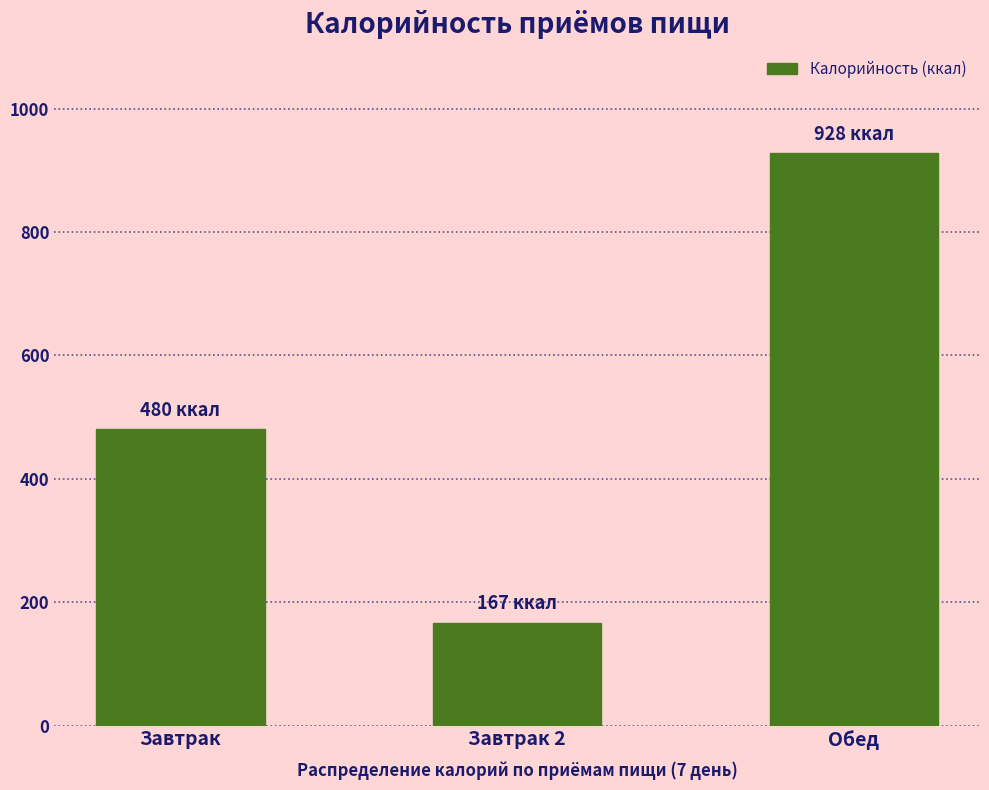

Reading right to left, list all the values displayed in this chart.

Обед=927.8	Завтрак 2=166.8	Завтрак=480.0